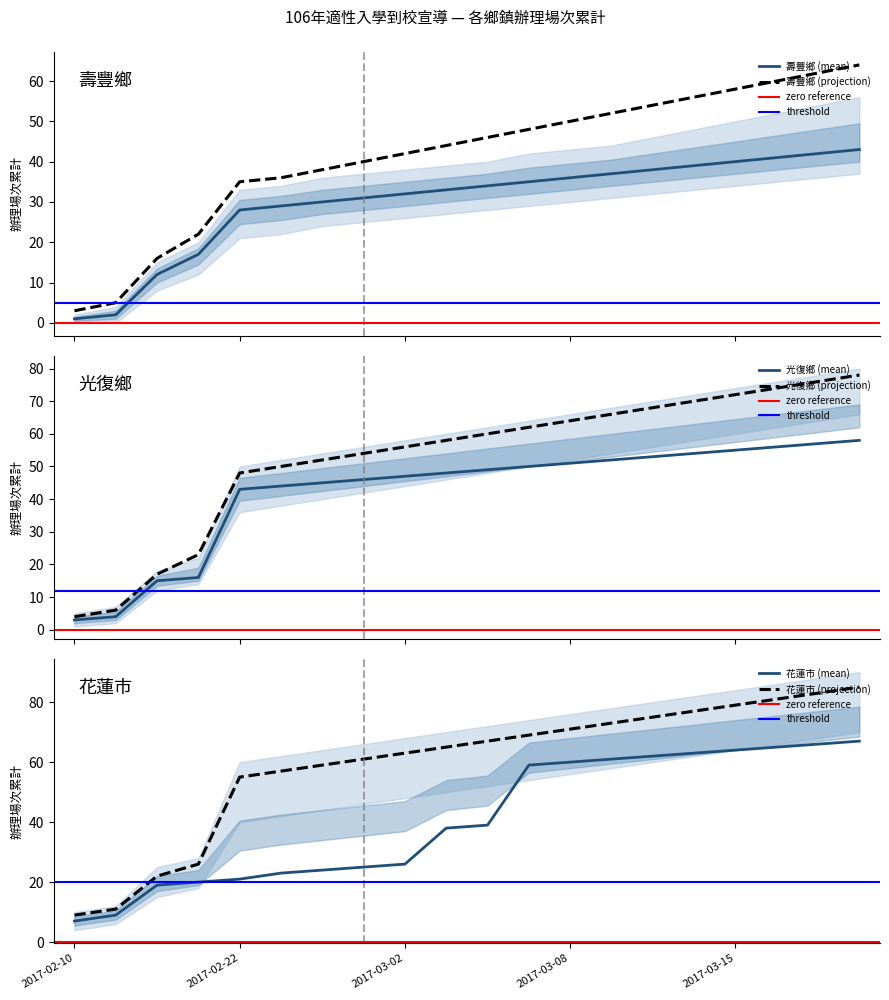

Where do 光復鄉 and 花蓮市 first cross each other?

2017-02-18 and 2017-02-22